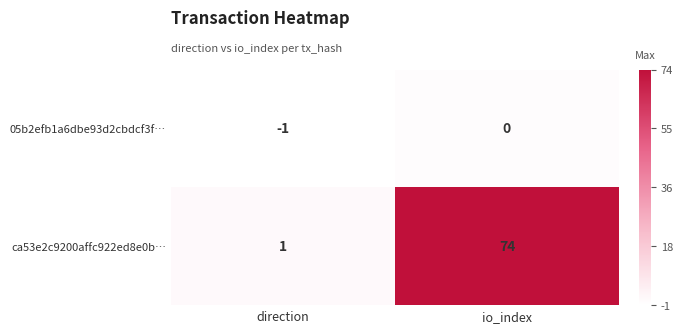

Between direction and io_index, which series saw the biggest shift?

ca53e2c9200affc922ed8e0b…